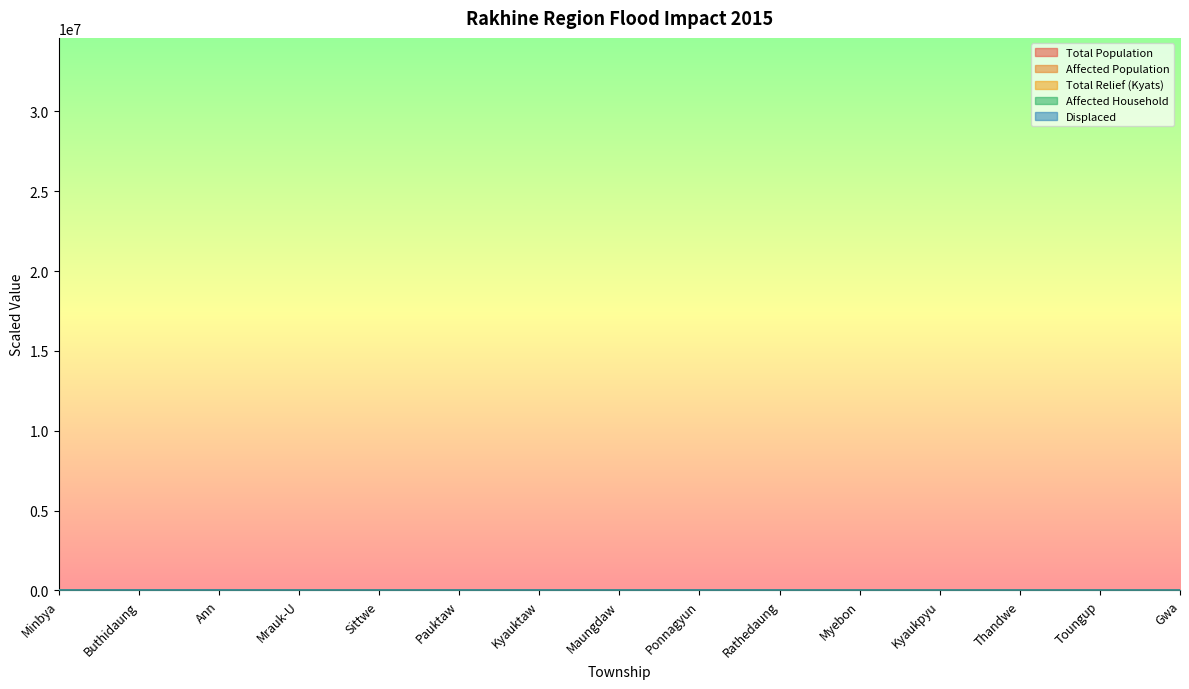

What are all the series names shown in the legend?

Total Population, Affected Population, Total Relief (Kyats), Affected Household, Displaced